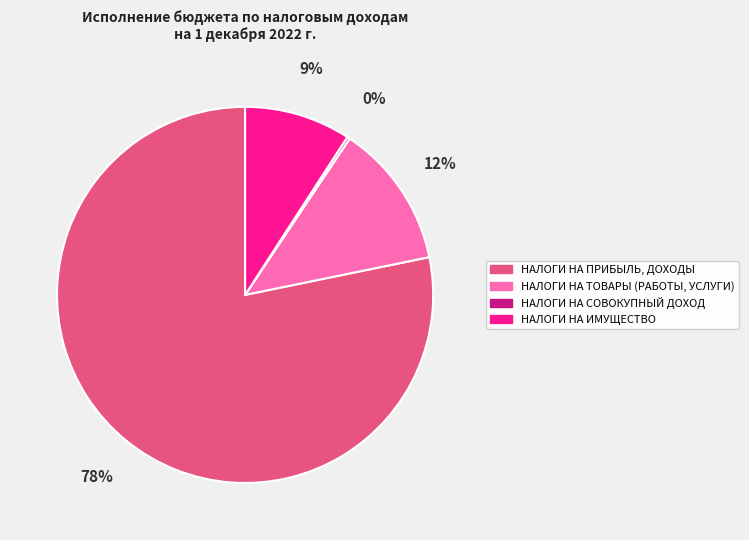

Between НАЛОГИ НА ТОВАРЫ (РАБОТЫ, УСЛУГИ) and НАЛОГИ НА ПРИБЫЛЬ, ДОХОДЫ, which is larger?

НАЛОГИ НА ПРИБЫЛЬ, ДОХОДЫ